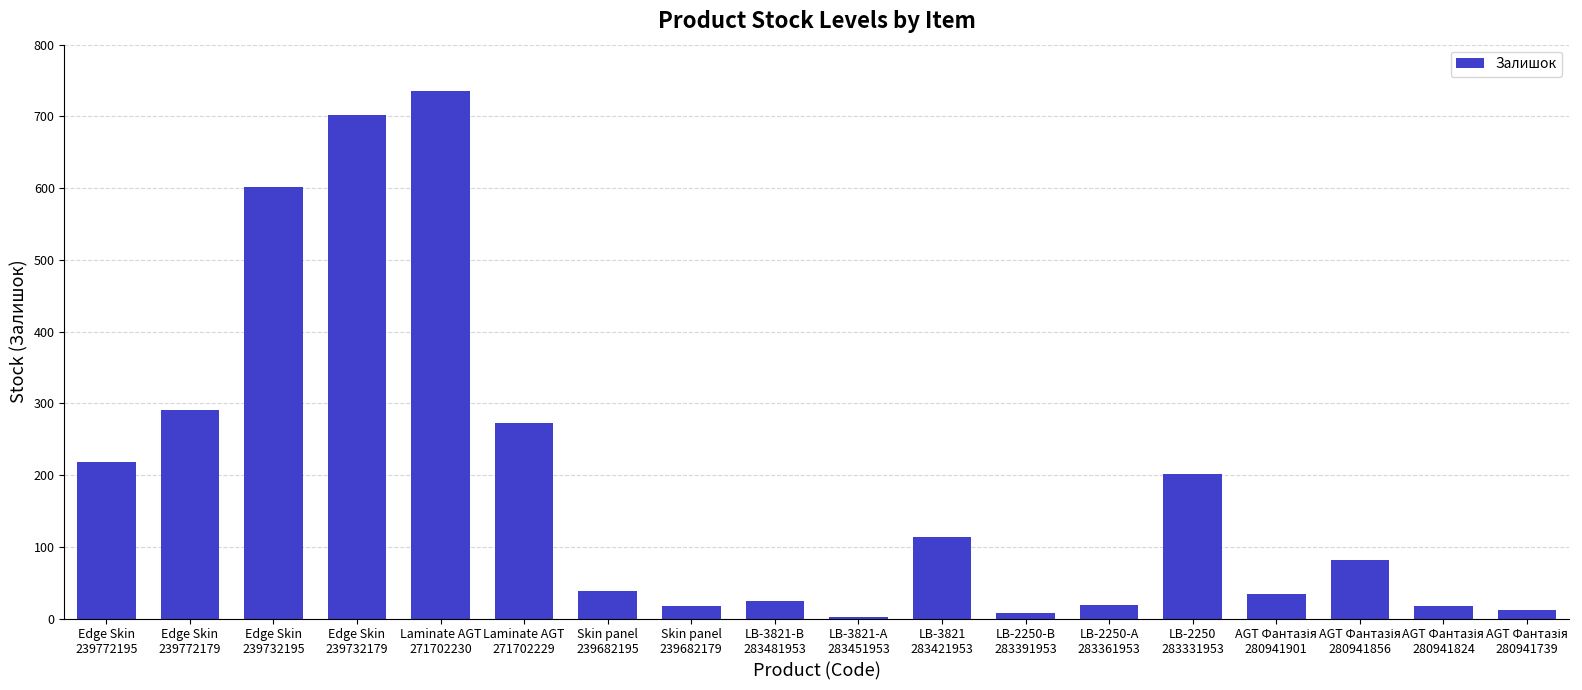

Between Laminate AGT
271702230 and Edge Skin
239732195, which is larger?

Laminate AGT
271702230